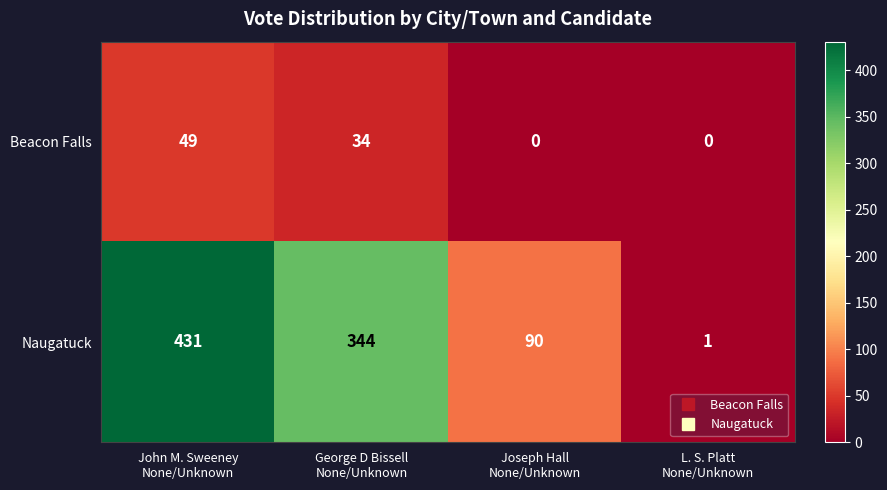

How many positive values does the Beacon Falls series have?

2